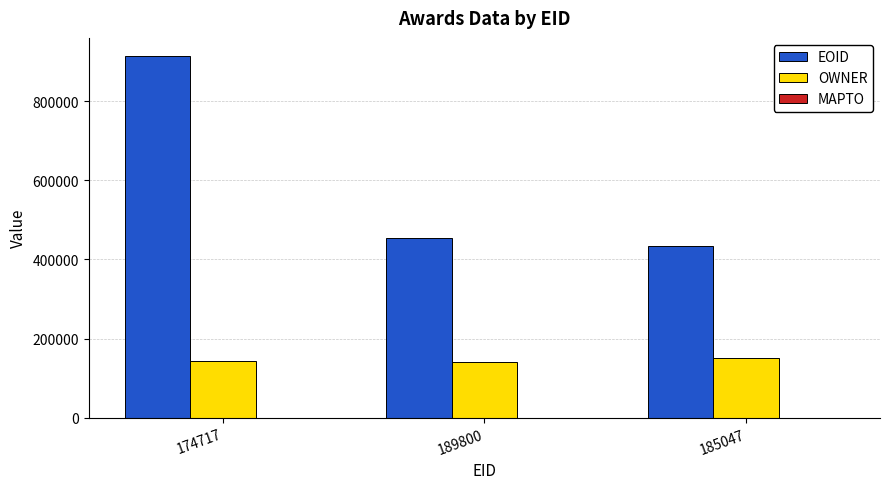

The value of EOID at 189800 is 617834. True or false?

False